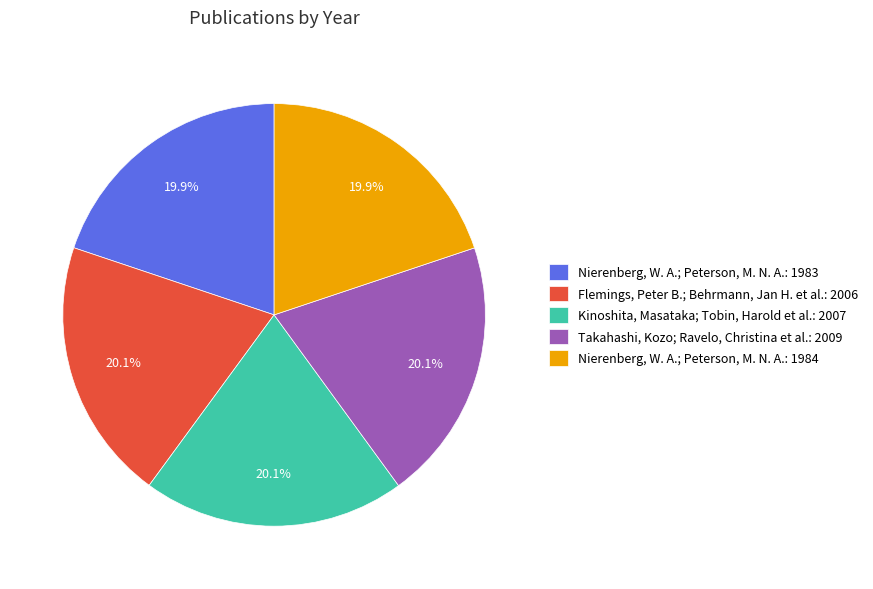

The Kinoshita, Masataka; Tobin, Harold et al.: 2007 slice represents 6% of the pie. True or false?

False